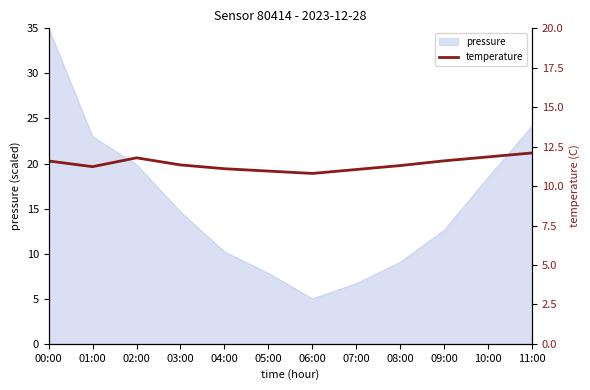

How many points are higher than both their immediate neighbors (excluding endpoints)?

1